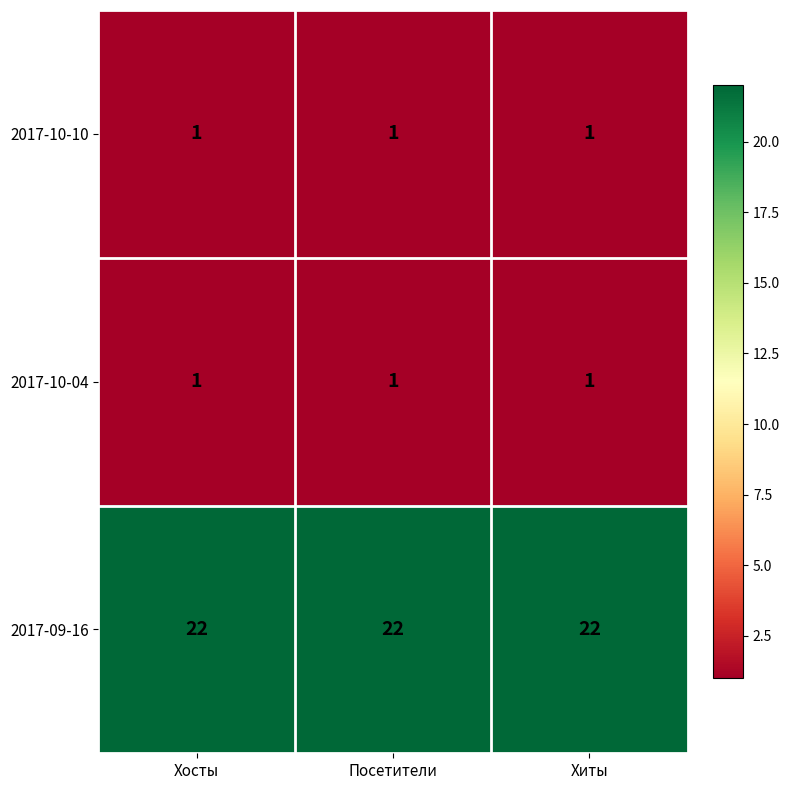

What is the minimum value for 2017-09-16?

22